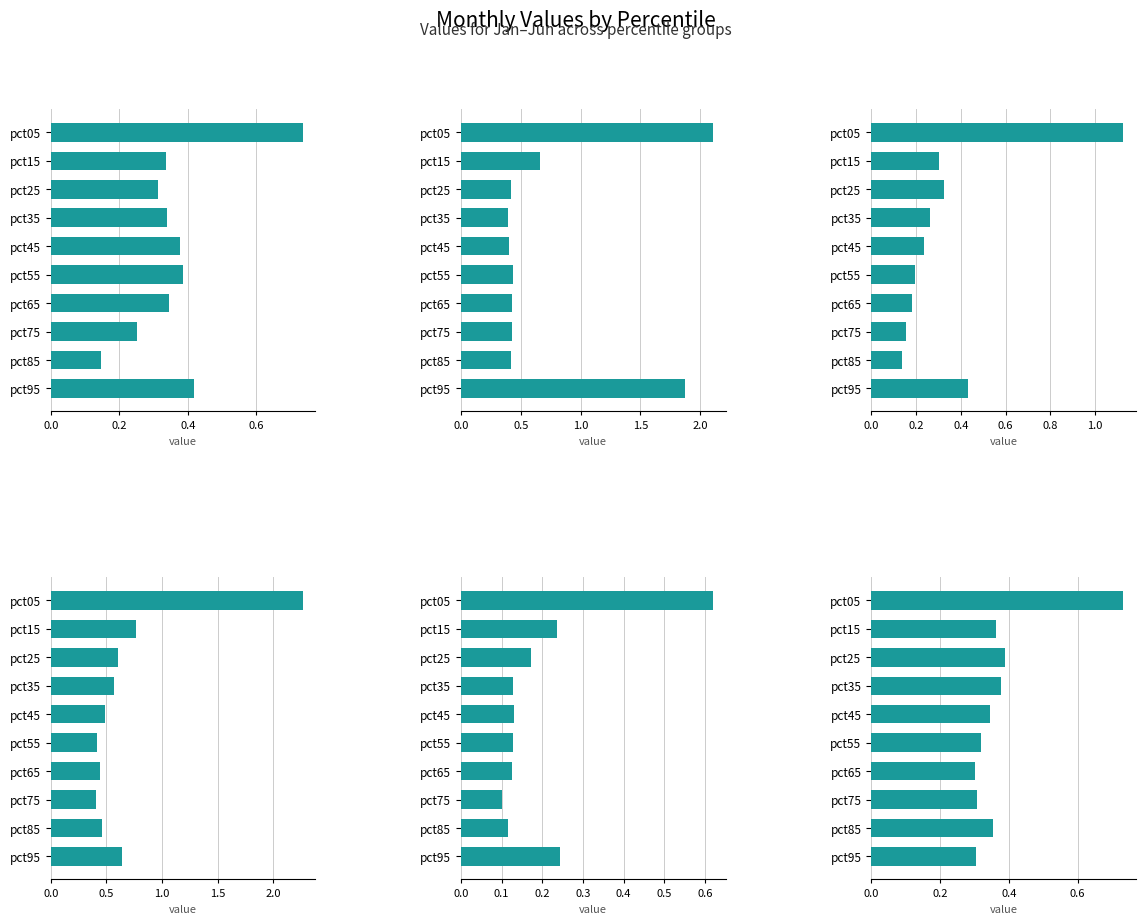

Is it true that Jan equals 0.3 at pct85?

False